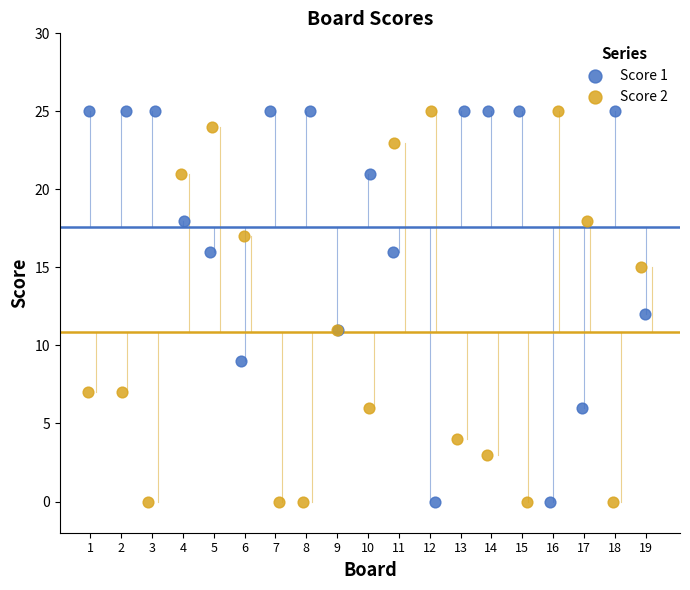

What are all the series names shown in the legend?

Score 1, Score 2